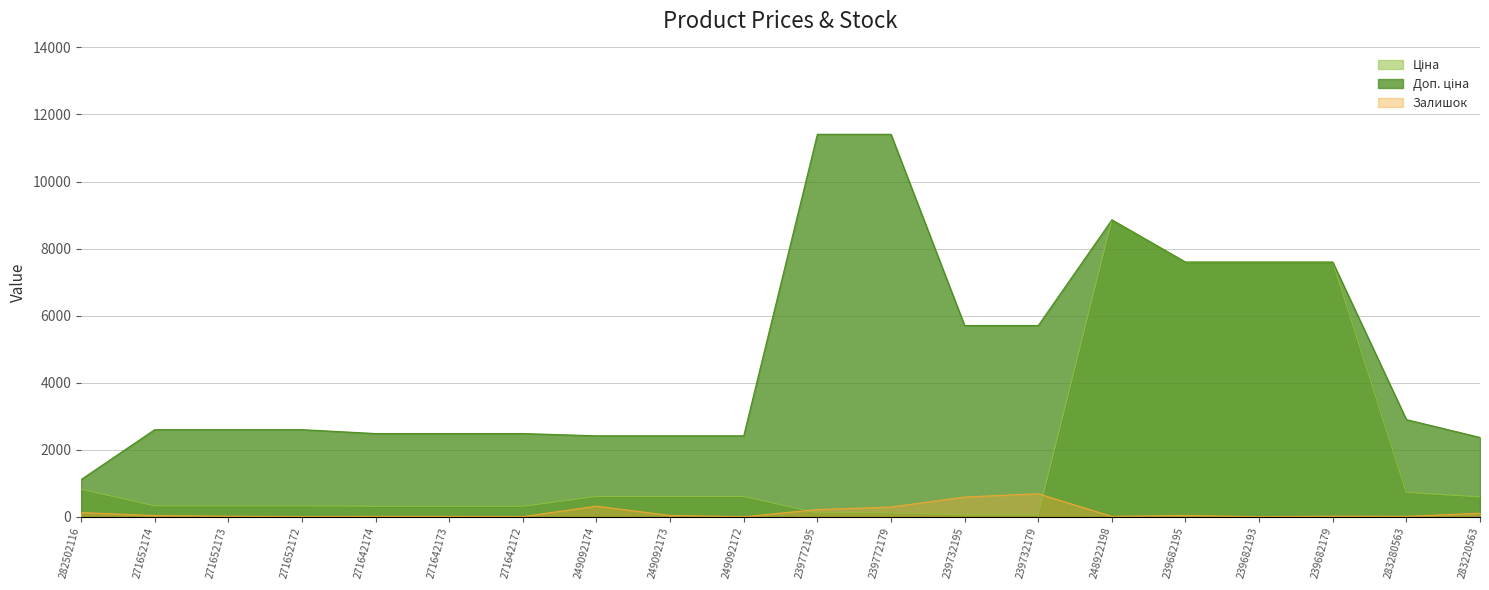

Reading right to left, list all the values displayed in this chart.

Ціна: 283220563=591.6	283280563=724.5	239682179=7596.5	239682193=7596.5	239682195=7596.5	248922198=8856.7	239732179=57.0	239732195=57.0	239772179=114.1	239772195=114.1	249092172=603.7	249092173=603.7	249092174=603.7	271642172=310.3	271642173=310.3	271642174=310.3	271652172=324.8	271652173=324.8	271652174=324.8	282502116=818.5
Доп. ціна: 283220563=2366.5	283280563=2897.8	239682179=7596.5	239682193=7596.5	239682195=7596.5	248922198=8856.7	239732179=5705.0	239732195=5705.0	239772179=11410.0	239772195=11410.0	249092172=2414.8	249092173=2414.8	249092174=2414.8	271642172=2482.4	271642173=2482.4	271642174=2482.4	271652172=2598.3	271652173=2598.3	271652174=2598.3	282502116=1109.2
Залишок: 283220563=106.0	283280563=11.0	239682179=16.0	239682193=0.0	239682195=39.0	248922198=11.0	239732179=686.0	239732195=588.0	239772179=290.0	239772195=214.0	249092172=0.0	249092173=38.0	249092174=316.0	271642172=4.0	271642173=10.0	271642174=11.0	271652172=4.0	271652173=15.0	271652174=35.0	282502116=125.0